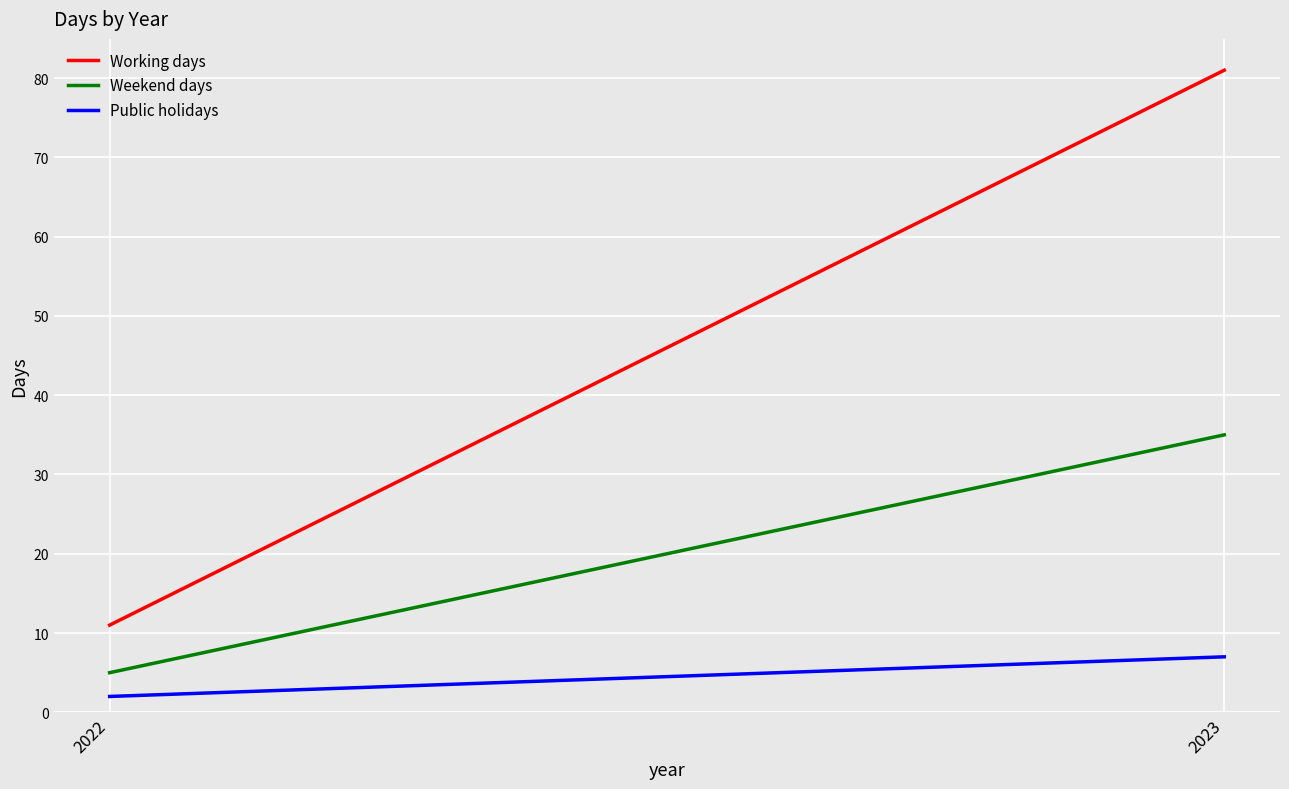

Which series changed the most between 2022 and 2023?

Working days